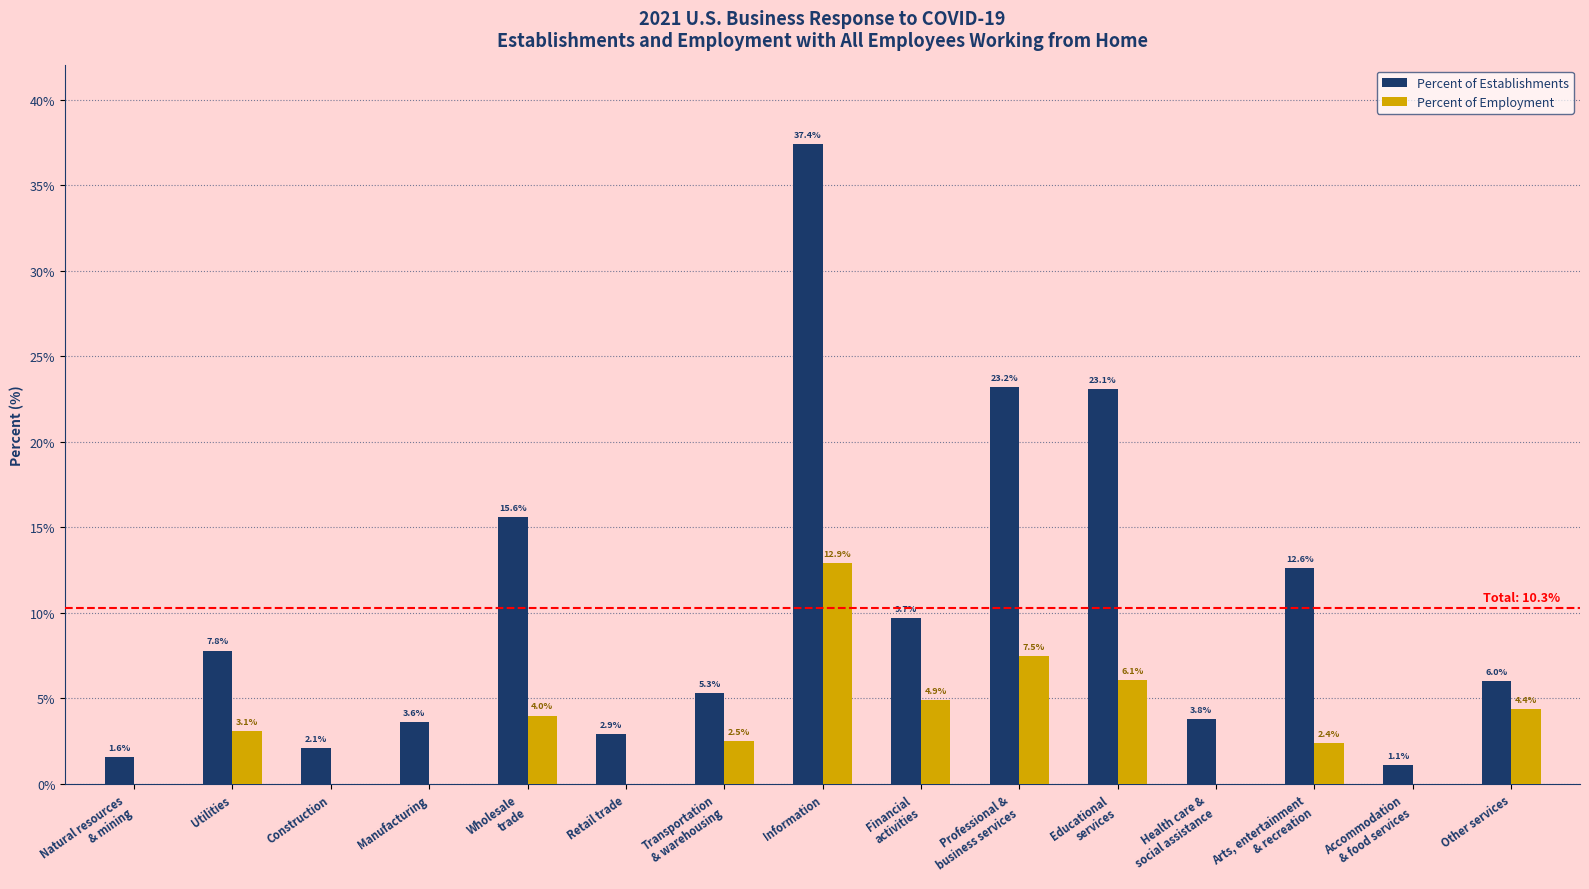

Where does the Percent of Employment series first go above 2?

Utilities